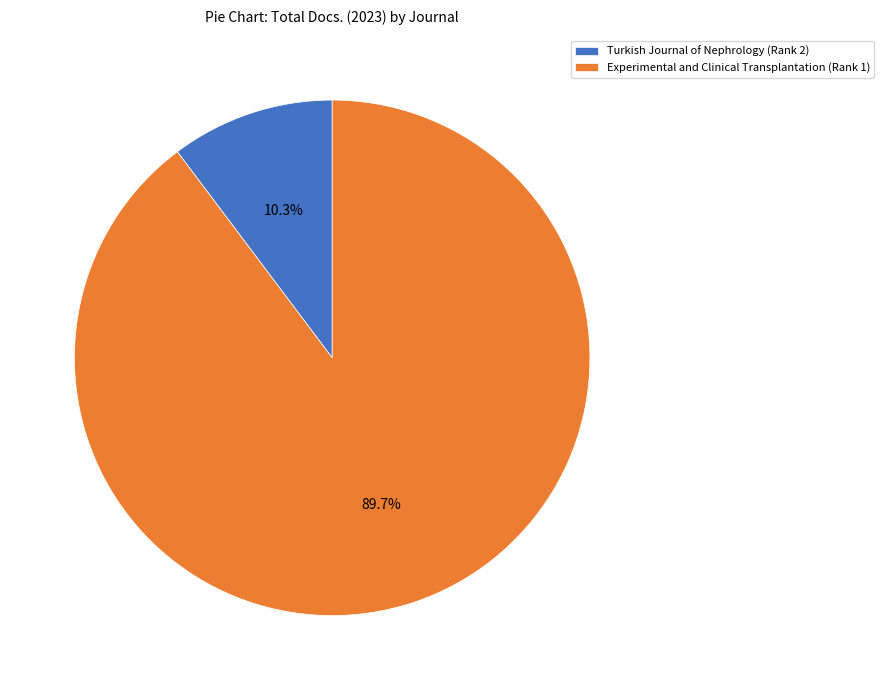

What is the total percentage of Turkish Journal of Nephrology (Rank 2) and Experimental and Clinical Transplantation (Rank 1)?

100.0%